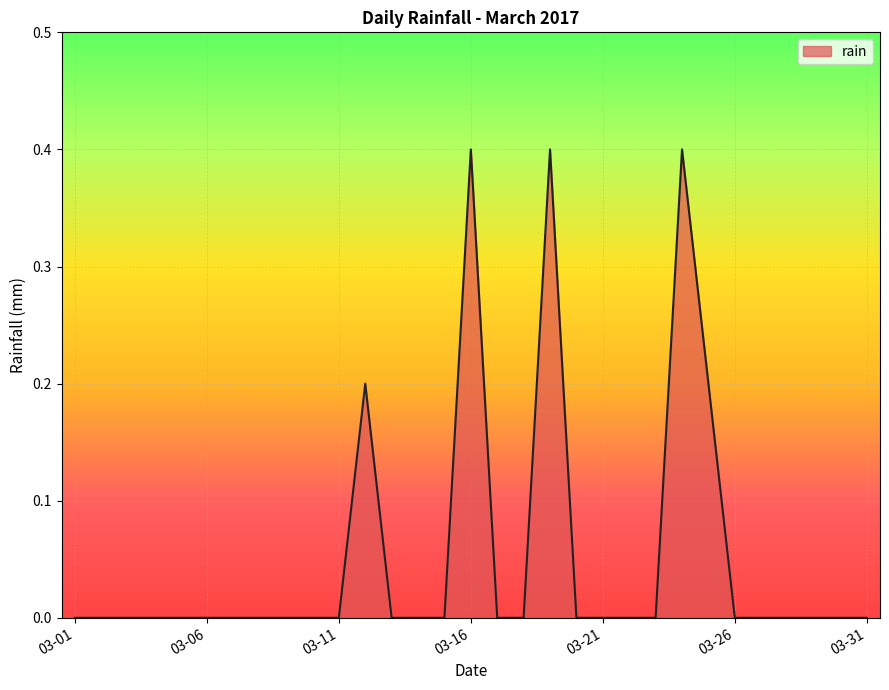

True or false: the data has more than 0 interior local peaks.

True